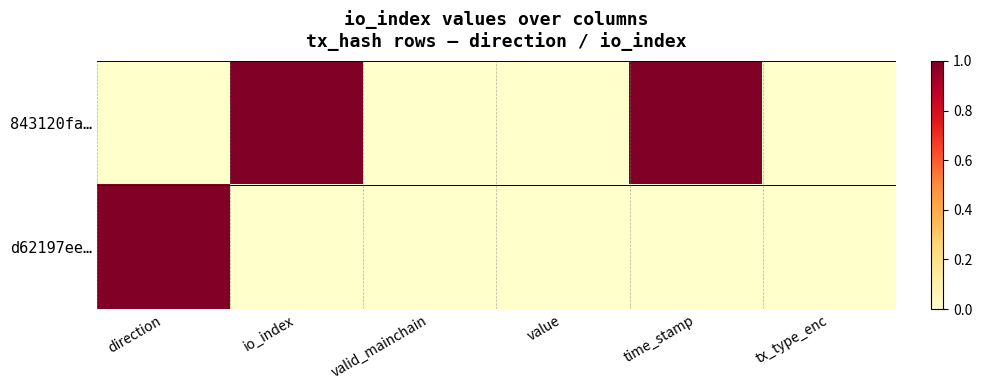

Rank the series by their average value, from highest to lowest.

843120fa…, d62197ee…